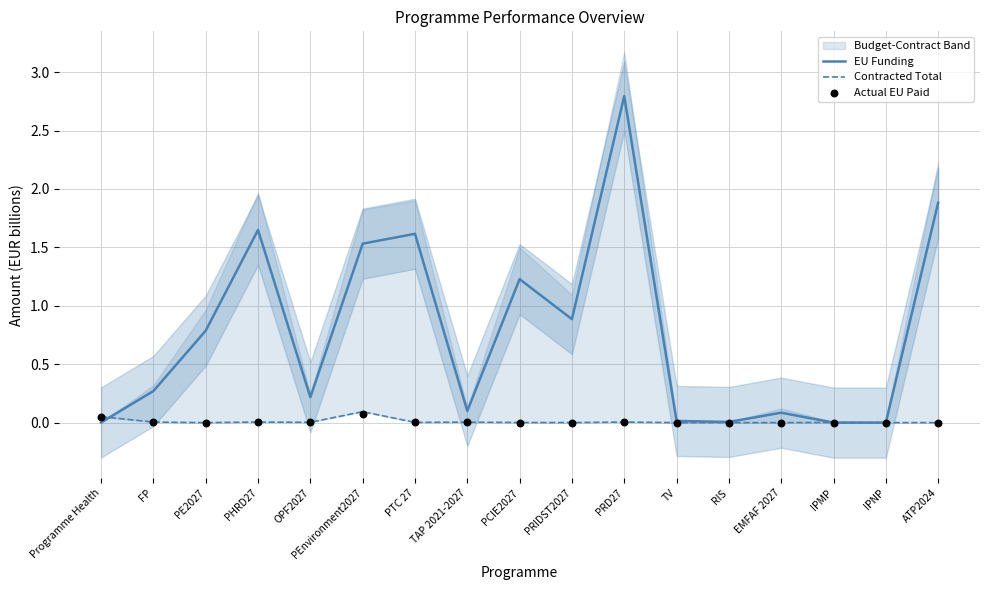

At which category is the sum across all series the highest?

PRD27